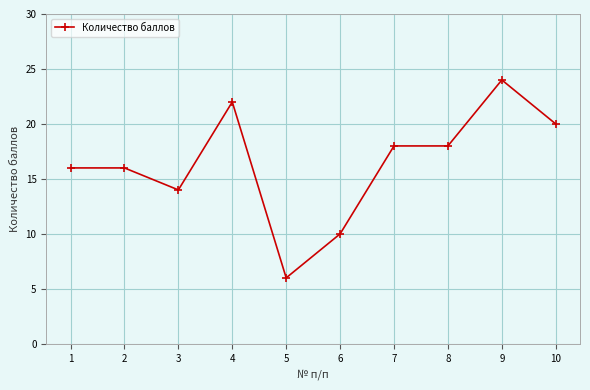

How many values are between 14 and 20?

6